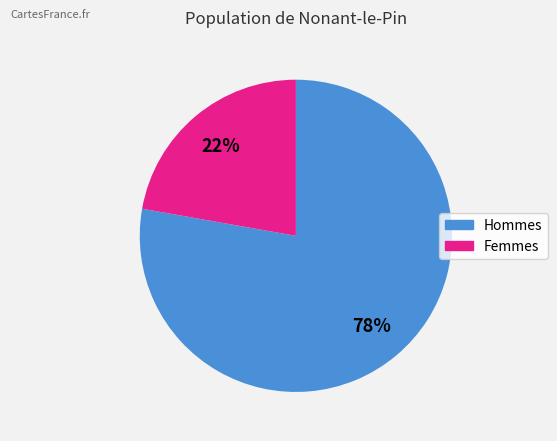

Is there a majority slice in this chart?

Yes